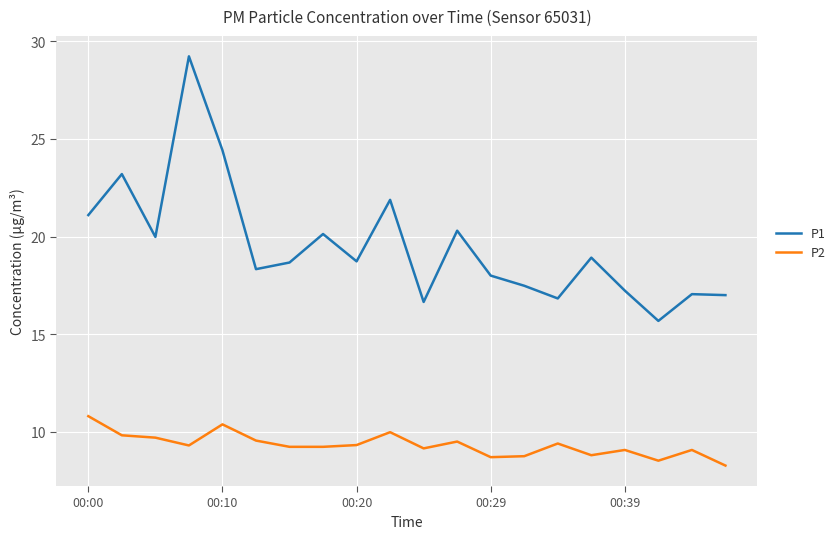

What is the sum of all P2 values?

186.5